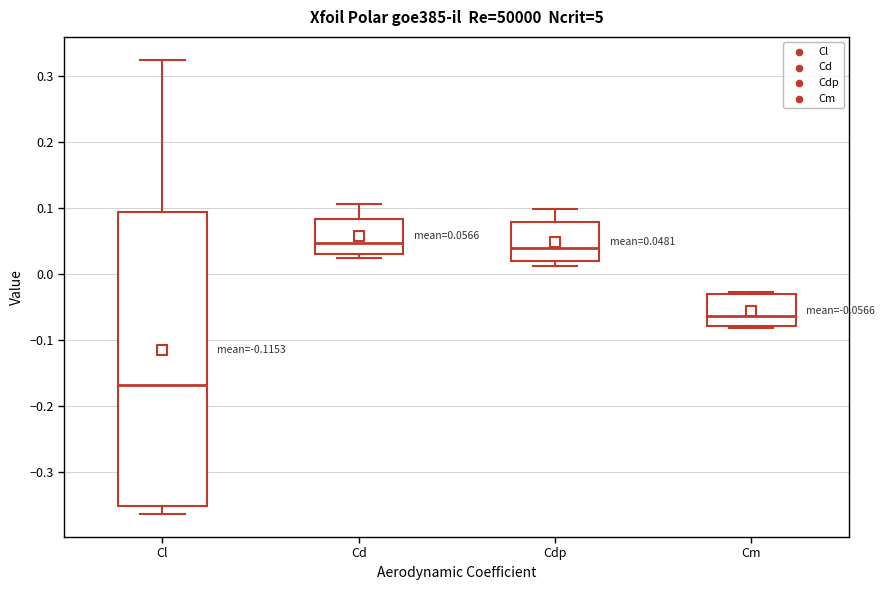

Comparing the boxes themselves (not the whiskers), which one is the tallest?

Cl